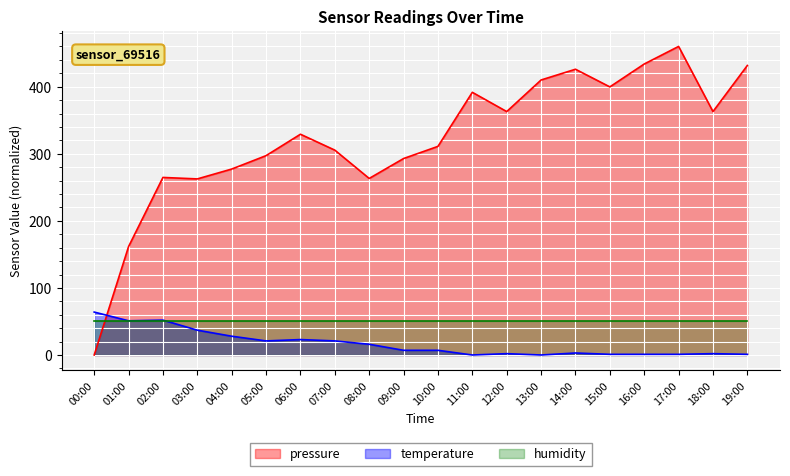

What is the sum of all pressure values?

6443.3